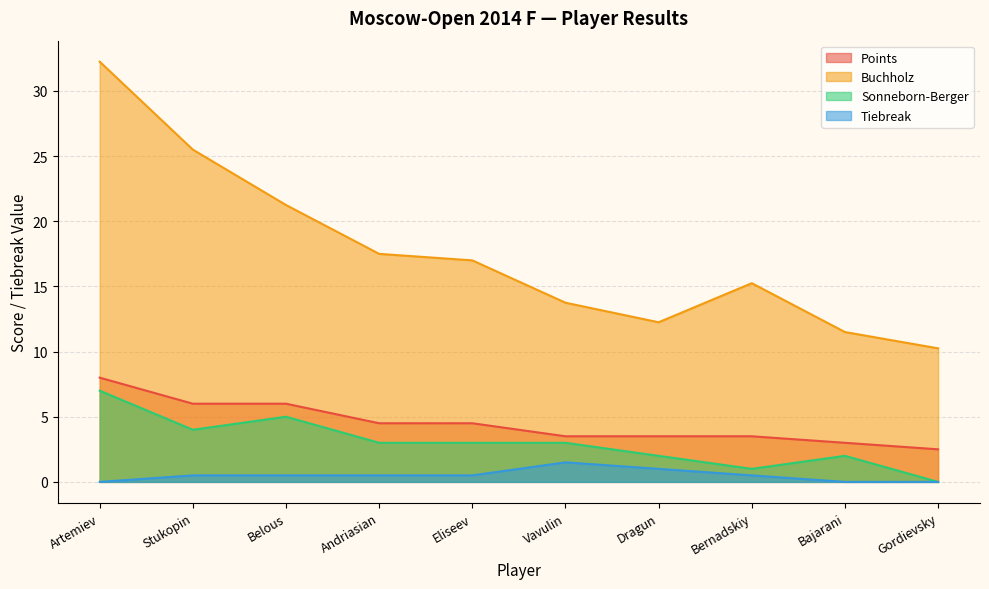

Is the value of Points at Bajarani greater than the value of Buchholz at Bernadskiy?

No